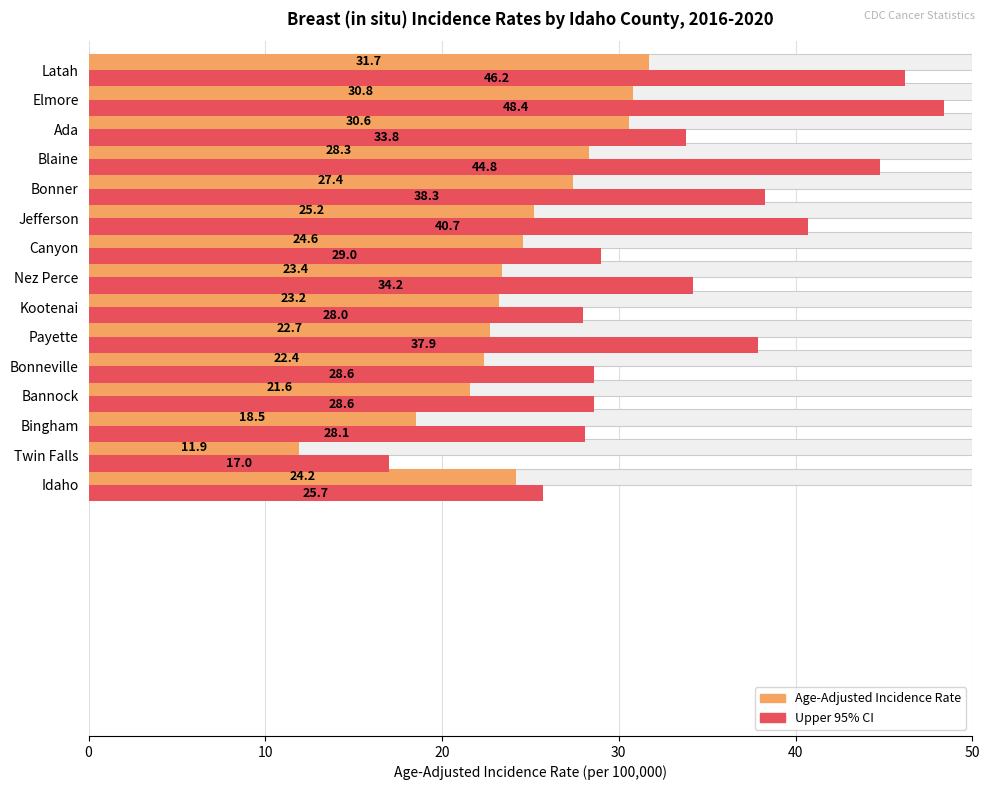

How many groups of bars are there?

15